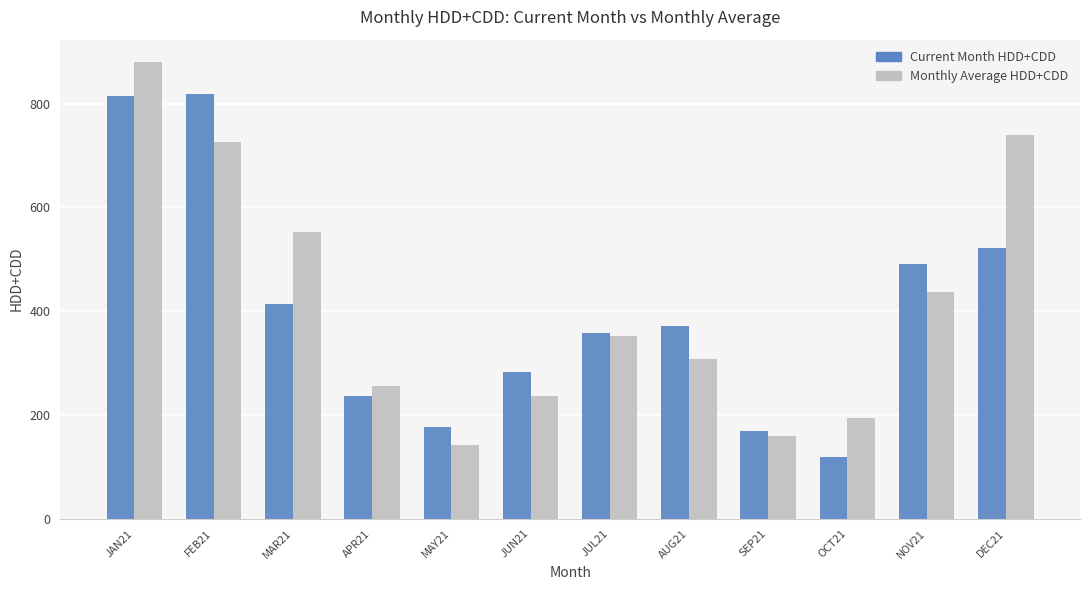

What is the sum of all Monthly Average HDD+CDD values?

4980.9